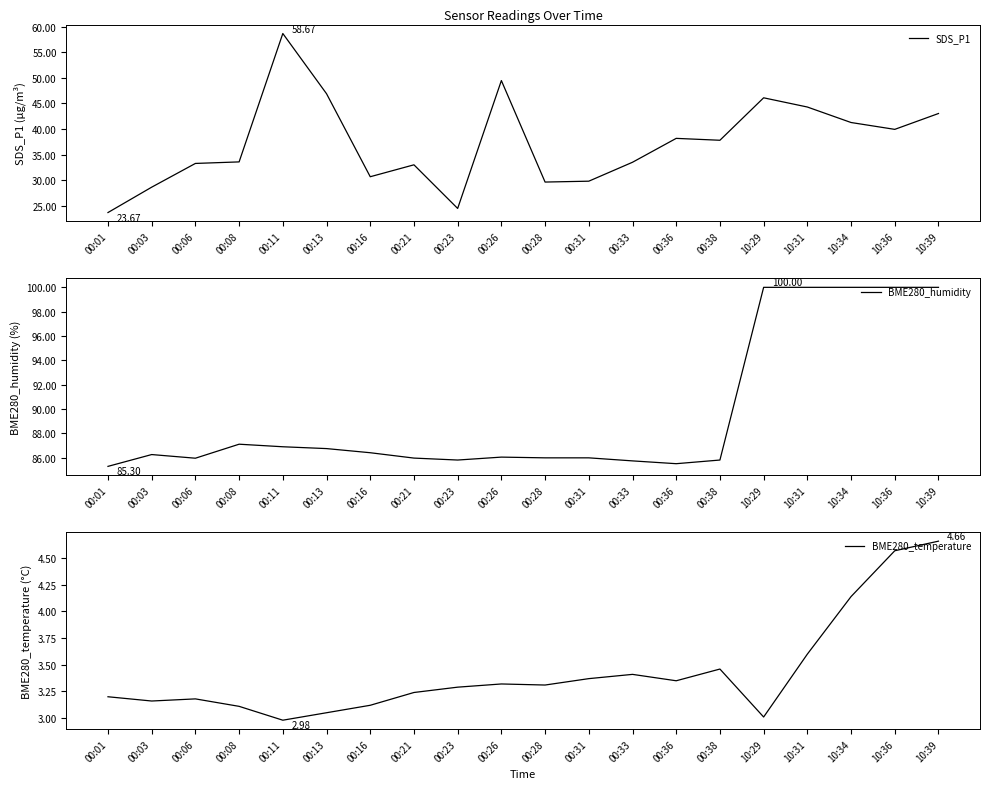

True or false: BME280_temperature has a value of 4.1 at 10:34.

True